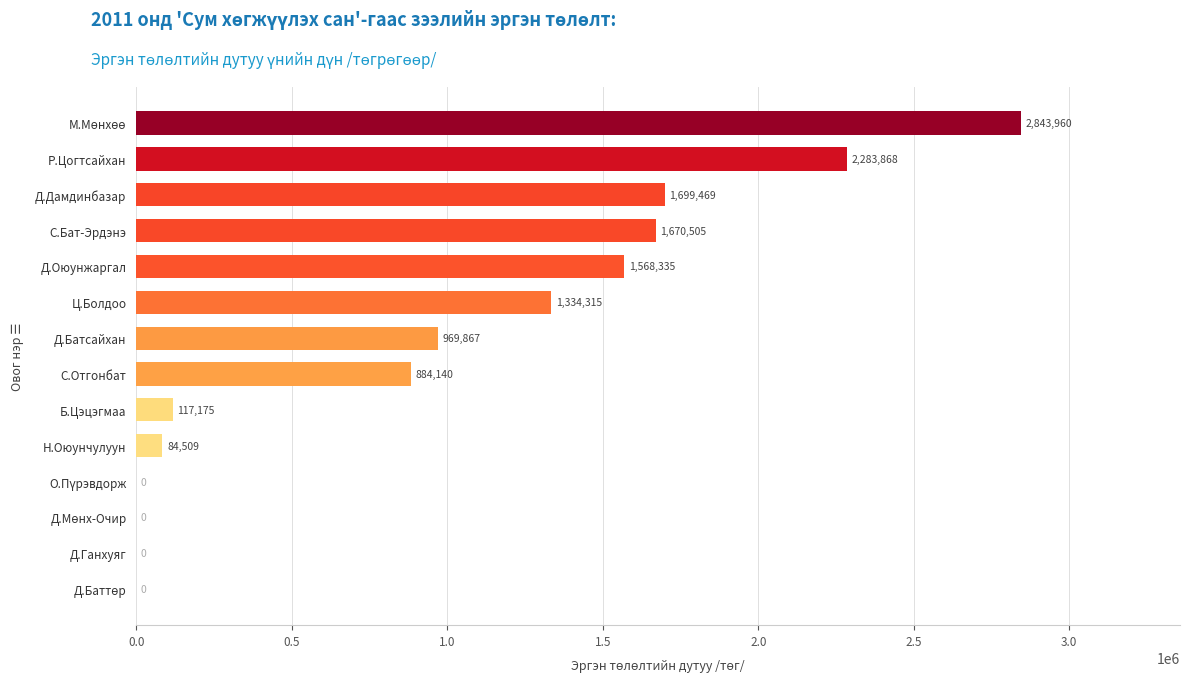

What is the greatest value displayed?

2843960